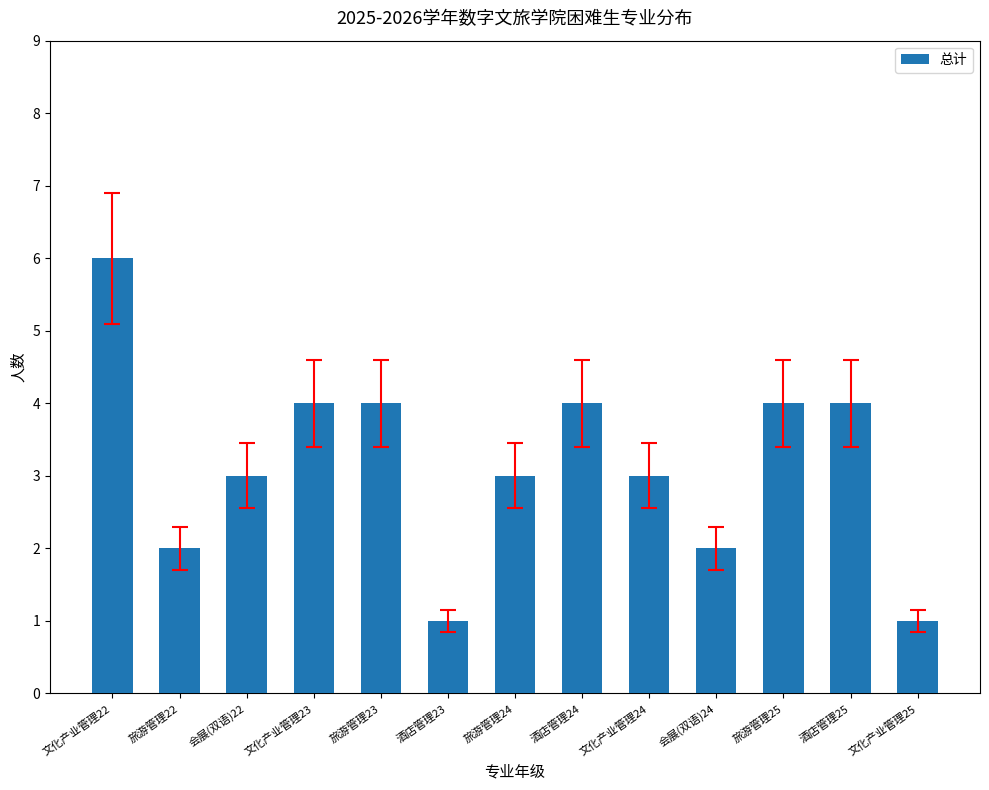

What is the smallest value displayed?

1